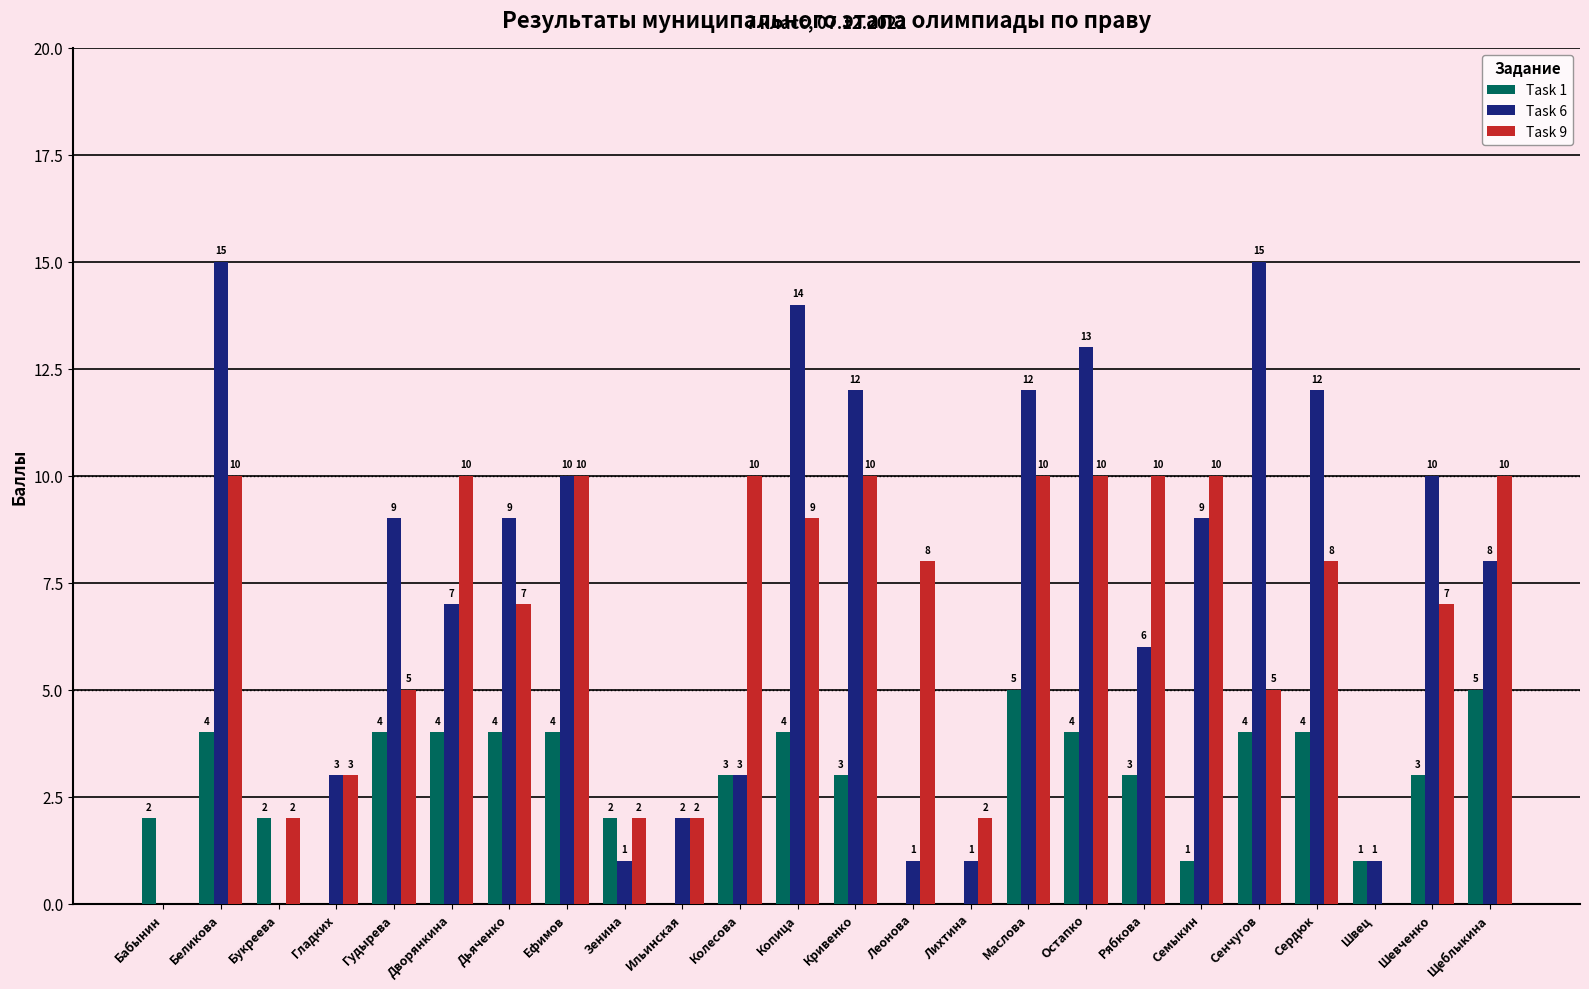

At which label does Task 6 first exceed 9?

Беликова